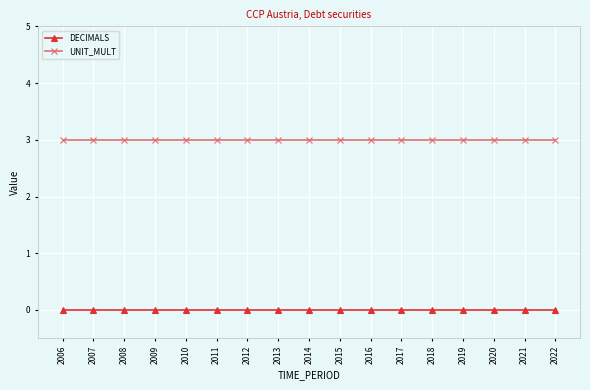

What is the difference between the highest and lowest values at 2013?

3